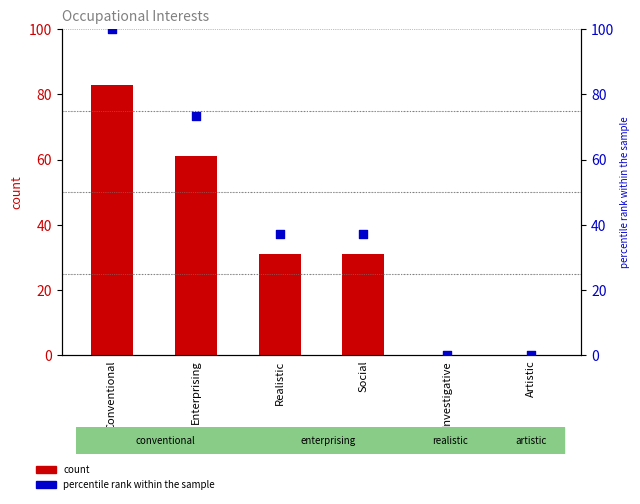

Which series has the largest total across all categories?

percentile rank within the sample